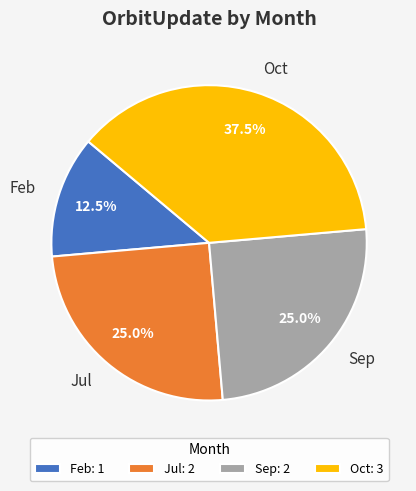

Approximately how many times larger is the value at Feb compared to Jul?

0.5